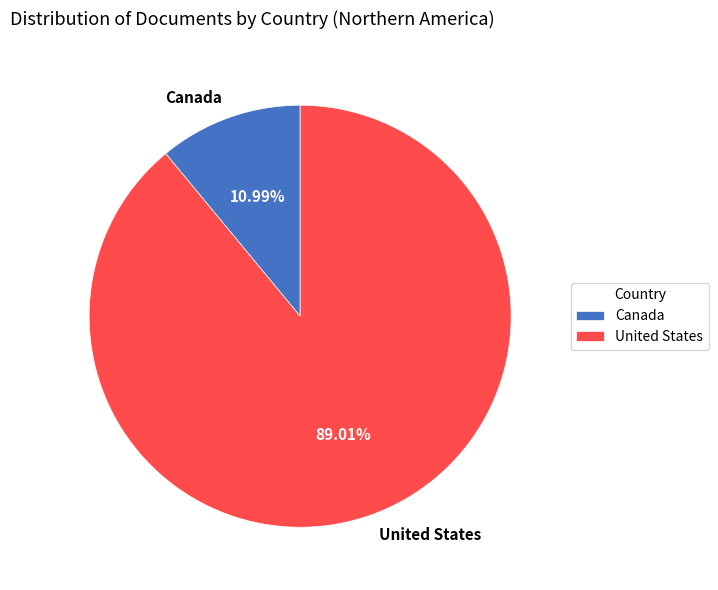

Does any single category account for the majority?

Yes